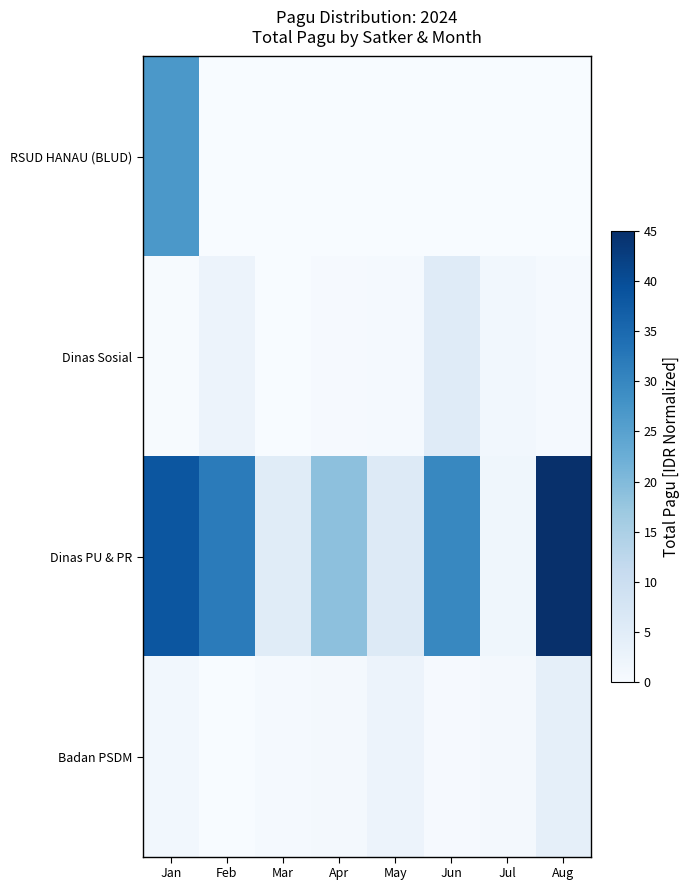

At how many categories does at least one series exceed 14?

5